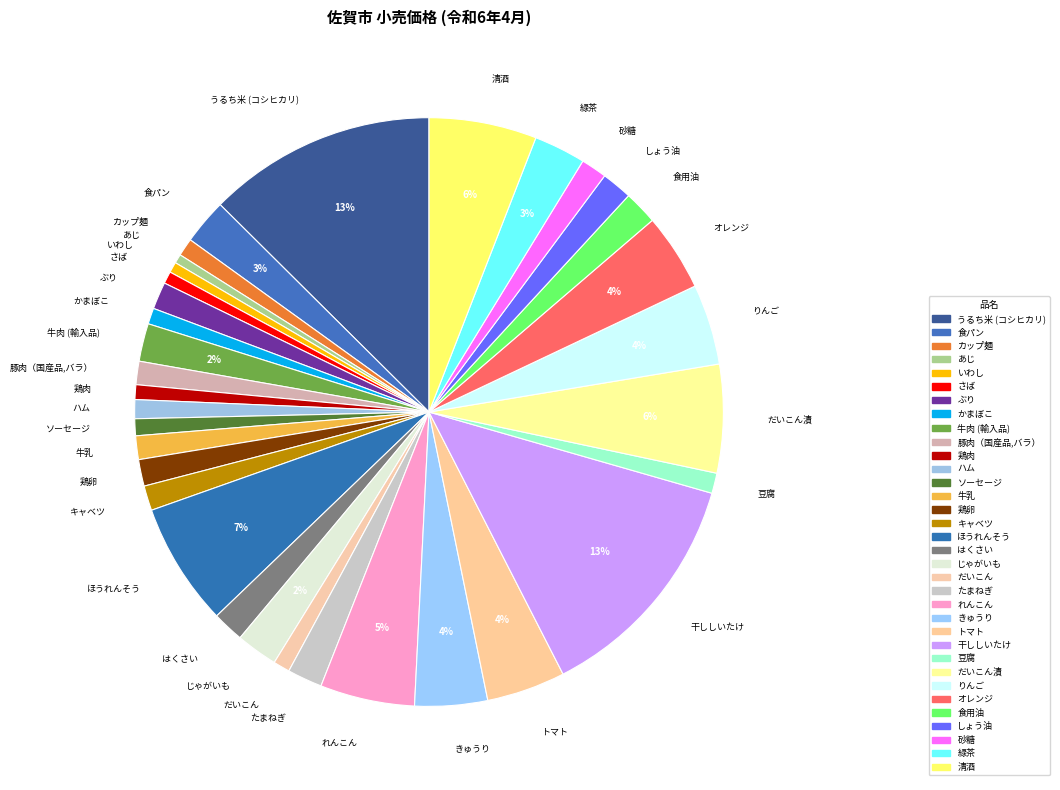

To the nearest percent, what is the average slice percentage?

3%